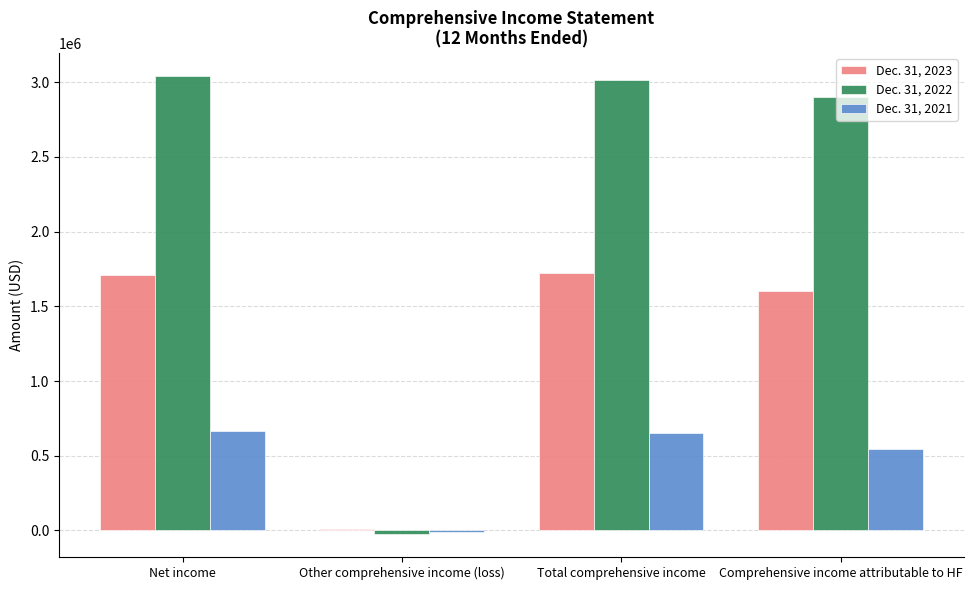

What is the sum of all Dec. 31, 2022 values?

8930964